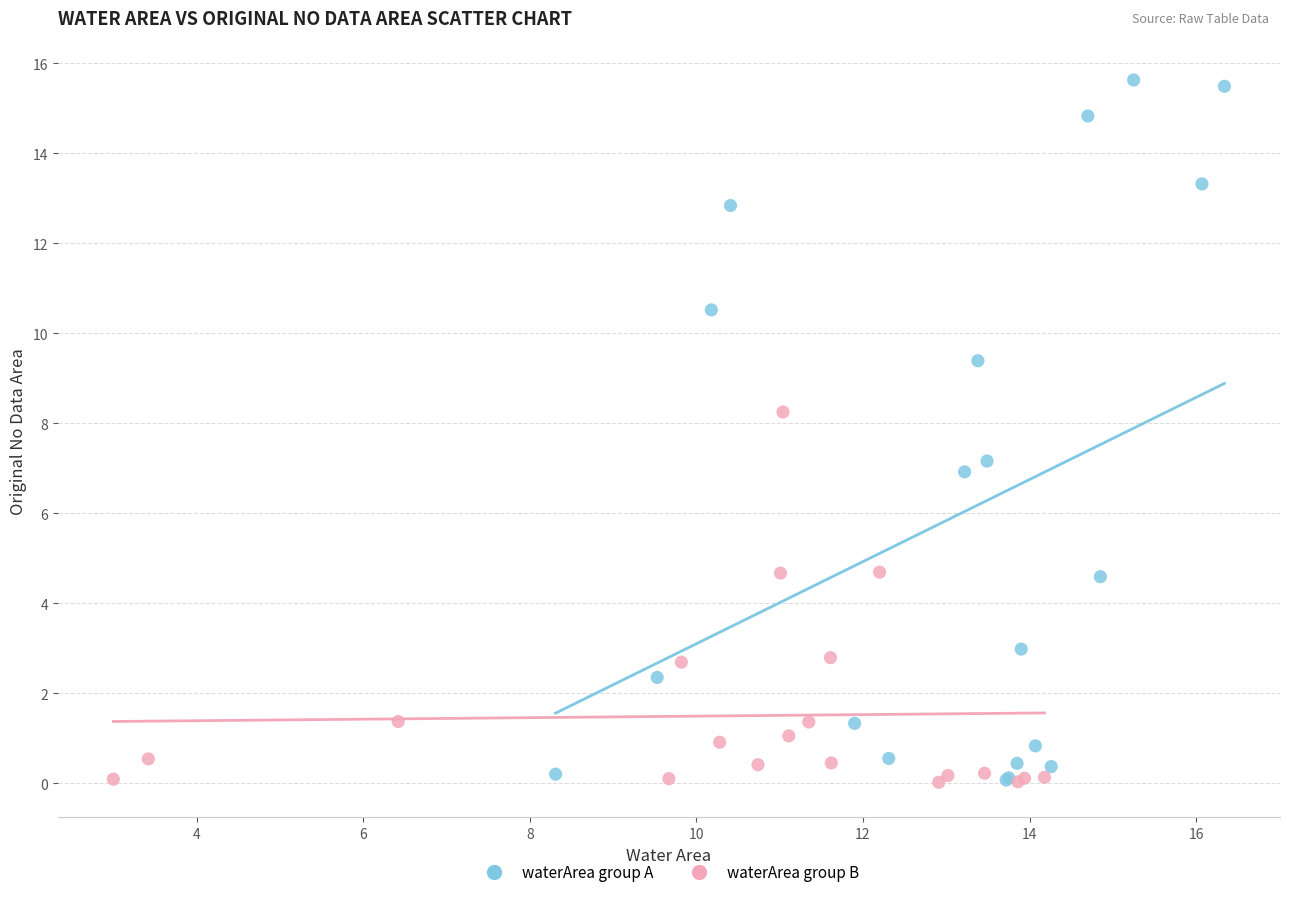

Which series reaches the maximum Y coordinate?

waterArea group A